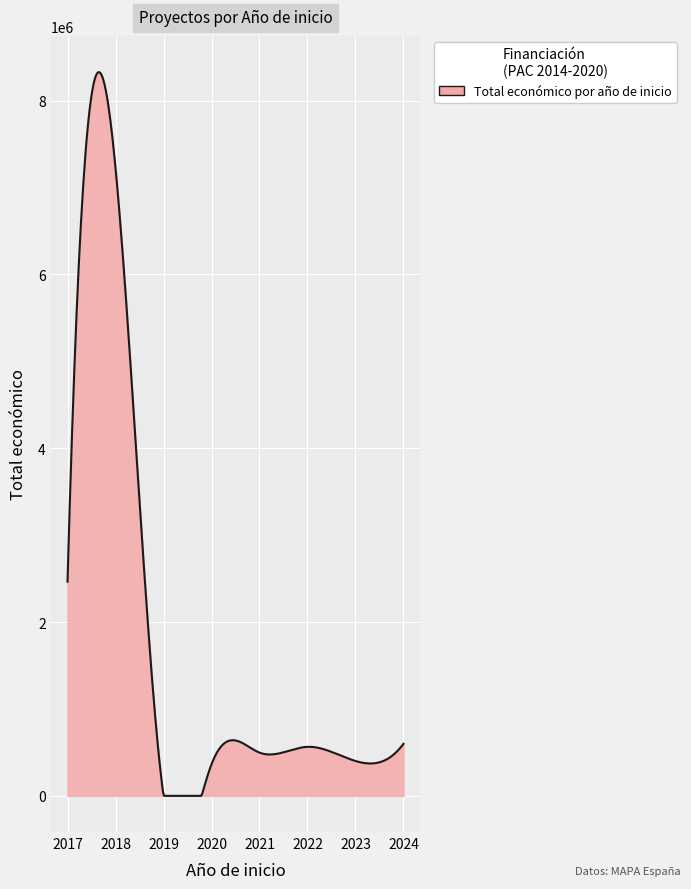

What is the difference between the maximum and minimum values?

8327282.0